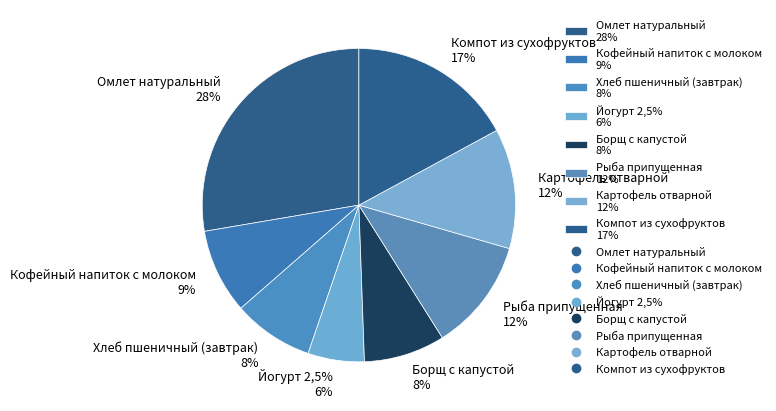

Which category has the biggest portion of the pie?

Омлет натуральный